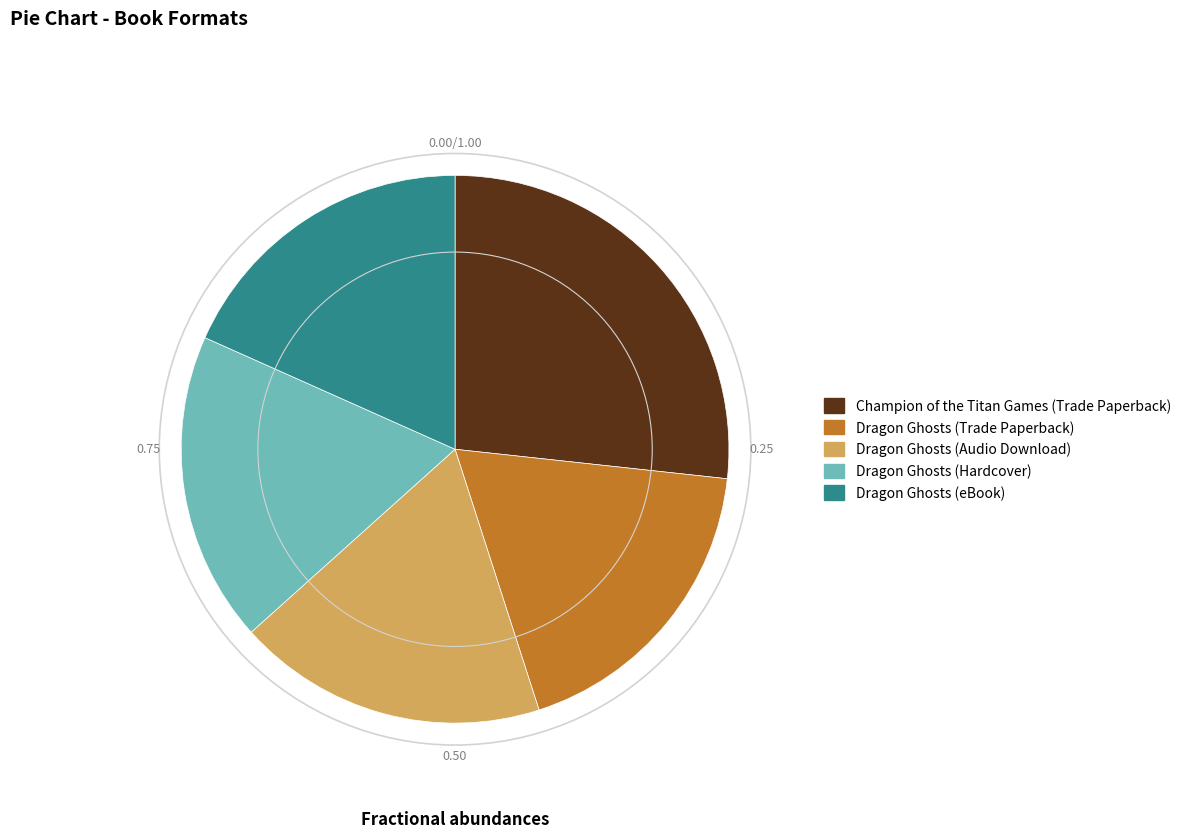

How many segments does this pie chart have?

5